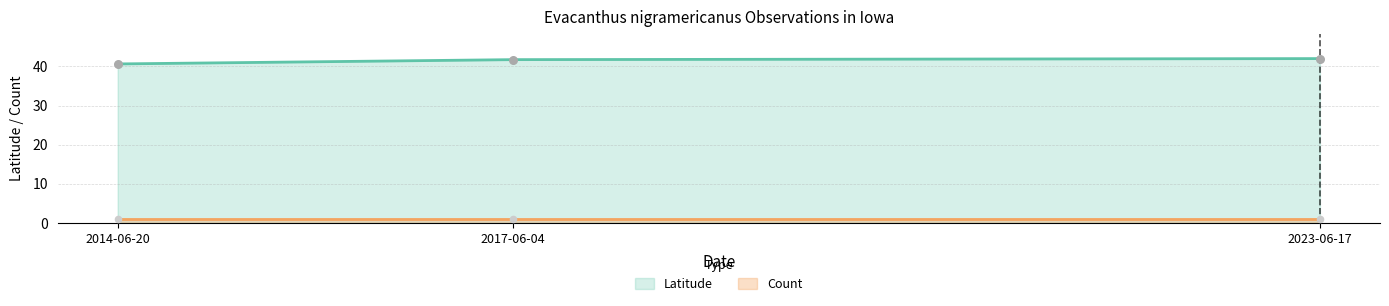

What is the ratio of the value at 2023-06-17 to the value at 2017-06-04?

1.0